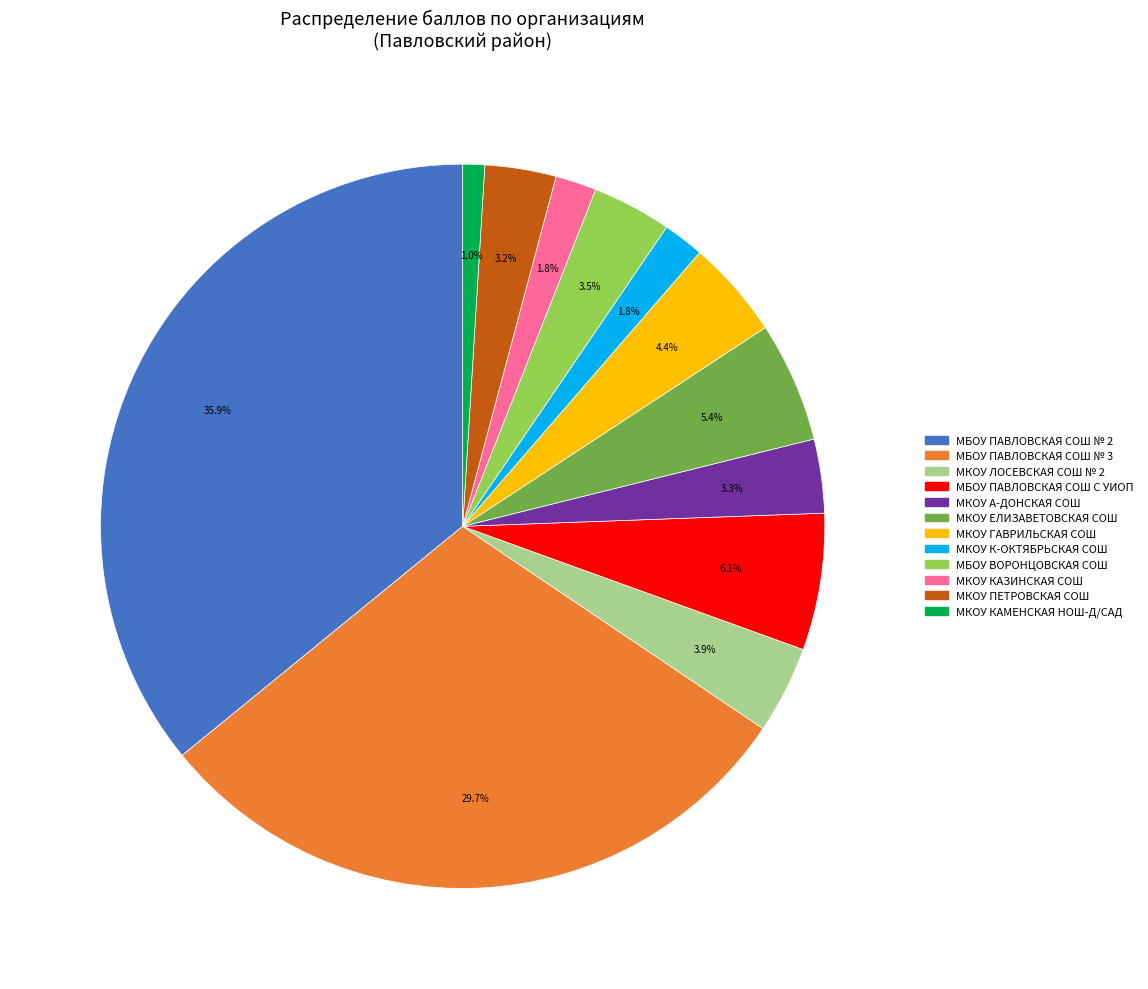

What percentage is the МКОУ ПЕТРОВСКАЯ СОШ slice, to the nearest percent?

3%